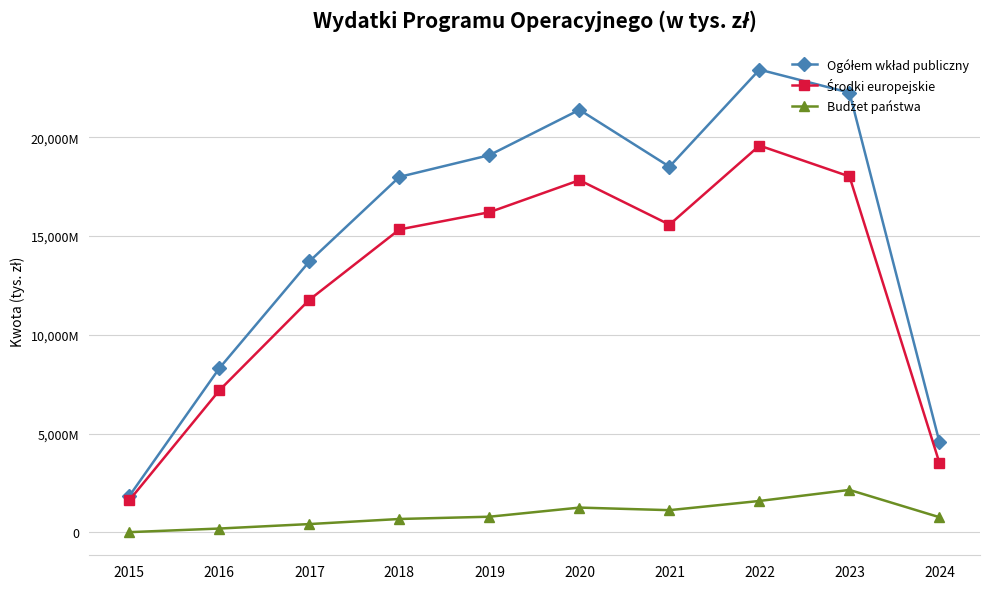

Does the chart have visible grid lines?

Yes